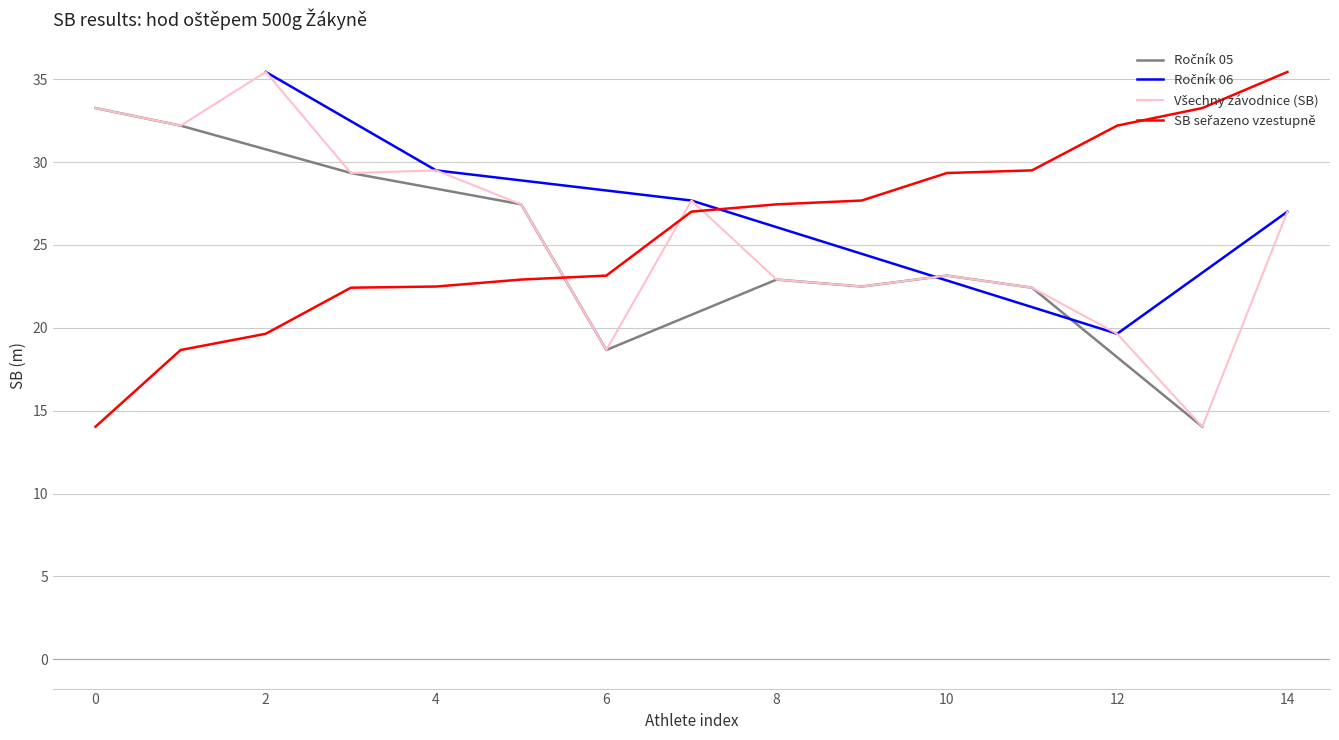

What is the average value?

25.7